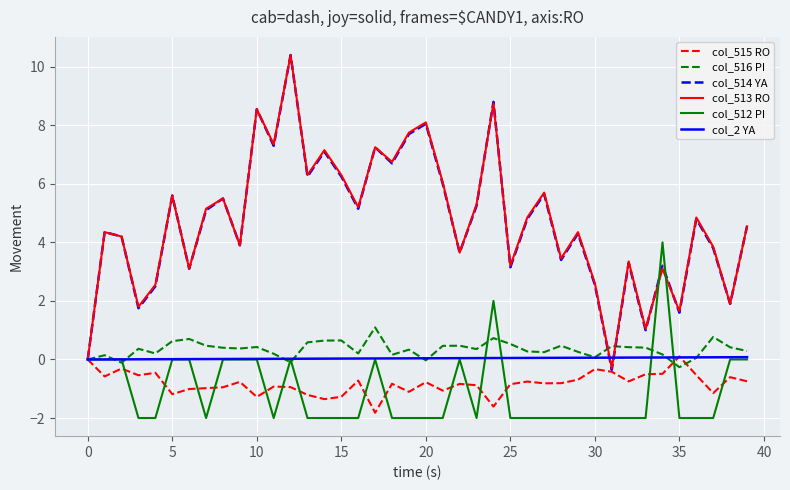

What is the maximum value shown in the chart?

10.4